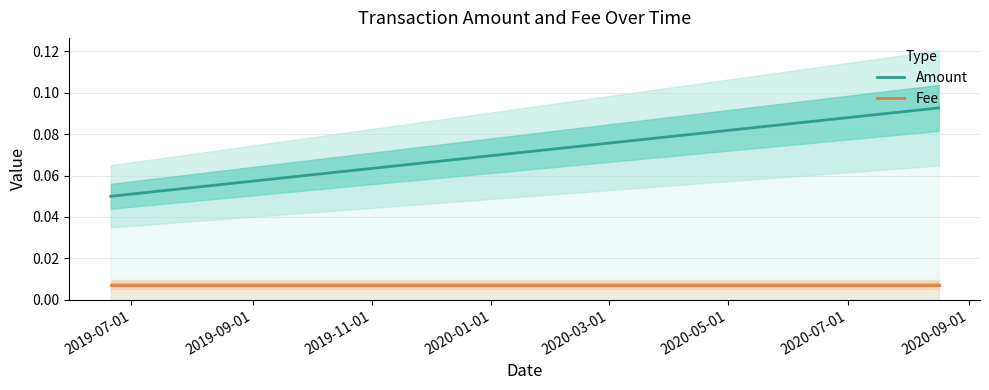

Which series changed the most between 2019-07-01 and 2019-11-01?

Amount